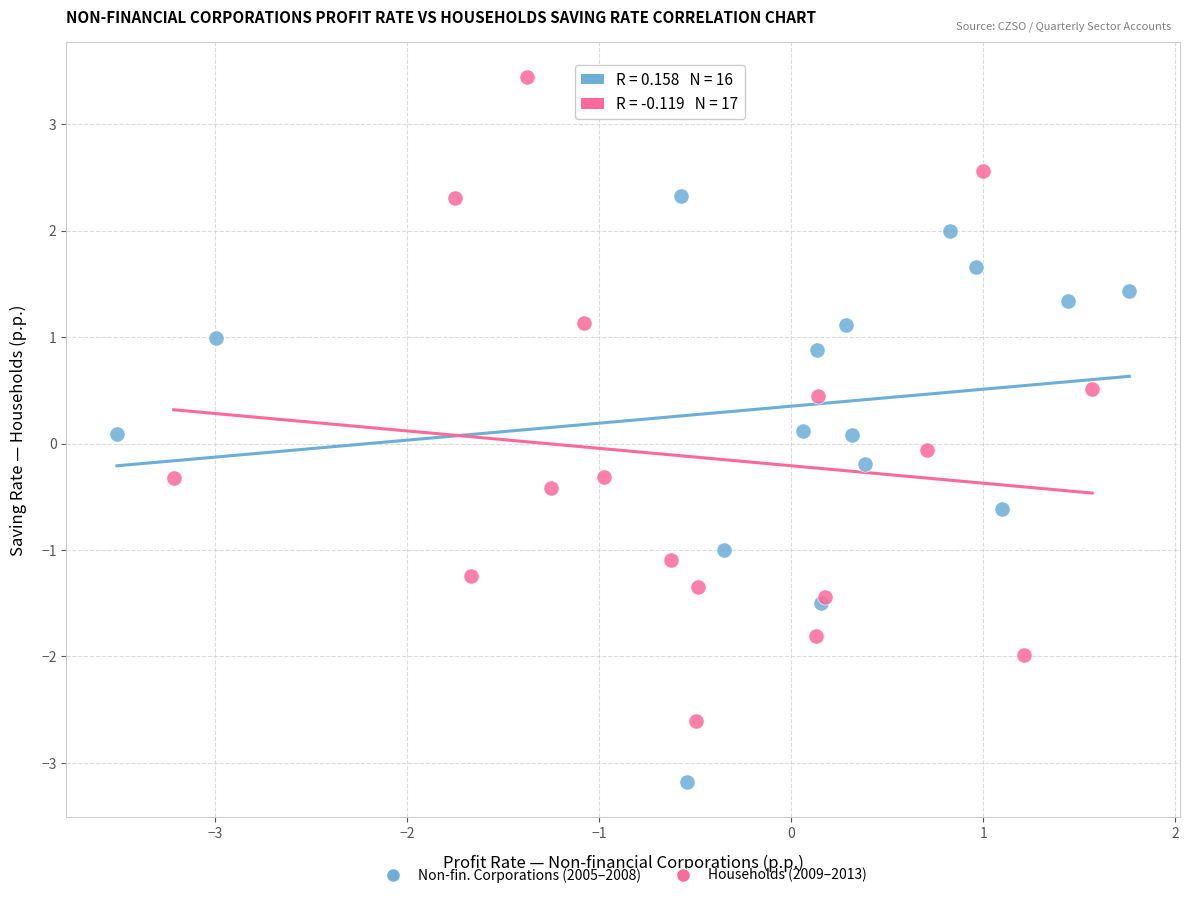

Which series contains the lowest Y value?

Non-fin. Corporations (2005–2008)